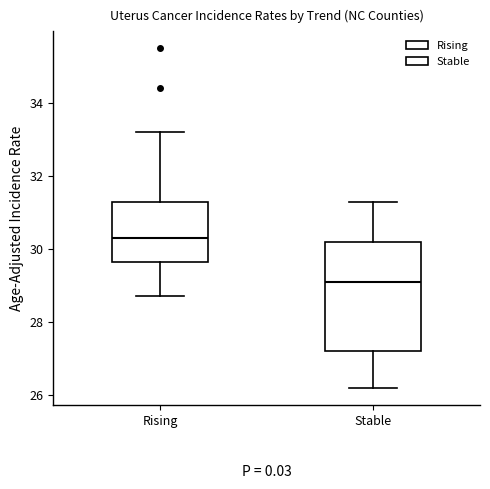

Reading left to right, read every box against the y-axis: the position of its median line, the range the box covers, and the ends of its whiskers. The values are not printed on the chart, so give them approximately, as read against the axis.

Rising: median 30.4, box 29.6 to 31.4, whiskers 28.8 to 33.2
Stable: median 29.2, box 27.2 to 30.2, whiskers 26.2 to 31.4